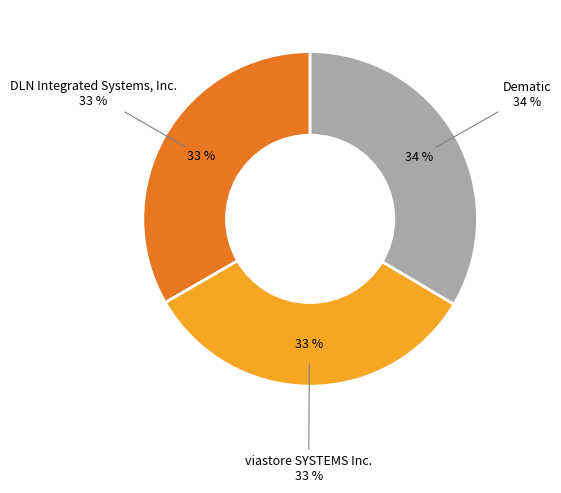

Rank the categories by value from highest to lowest.

Dematic, DLN Integrated Systems, Inc., viastore SYSTEMS Inc.